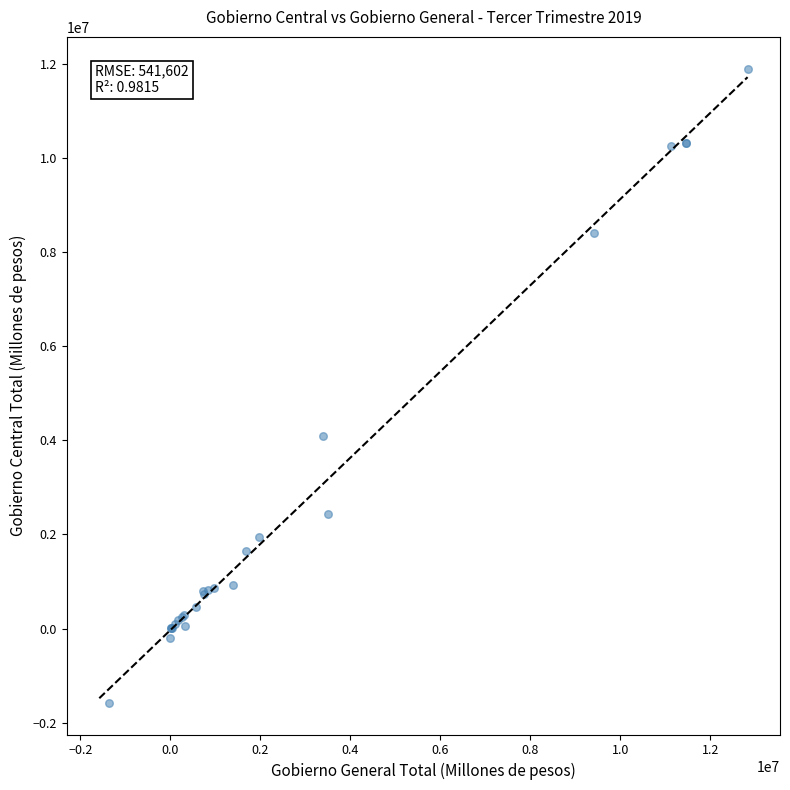

What Y value in the scatter plot is closest to 5159685?

4095203.4